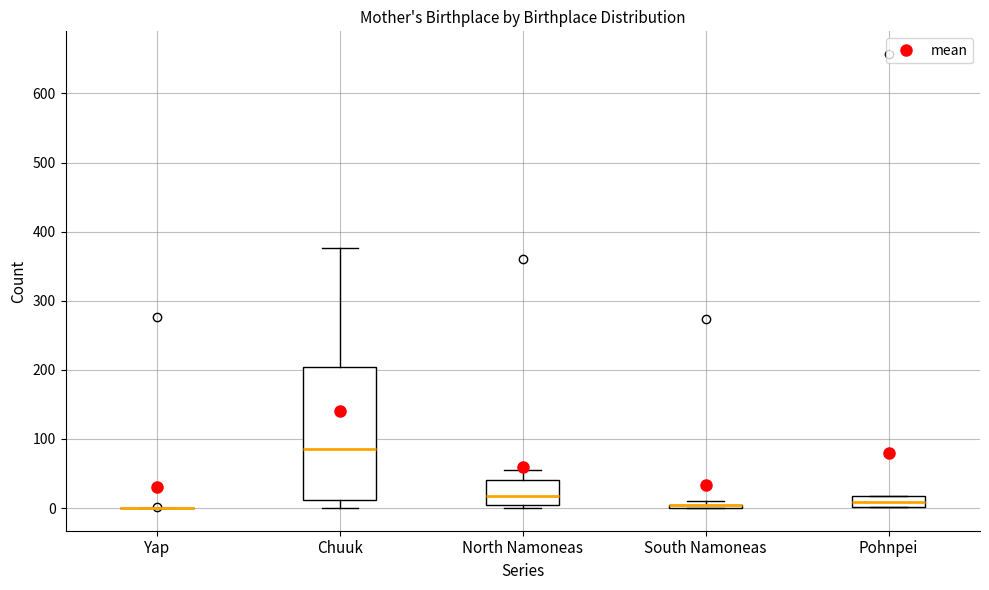

Where is the lower edge of the box for North Namoneas on the y-axis? The values are not printed on the chart, so give them approximately, as read against the axis.

10